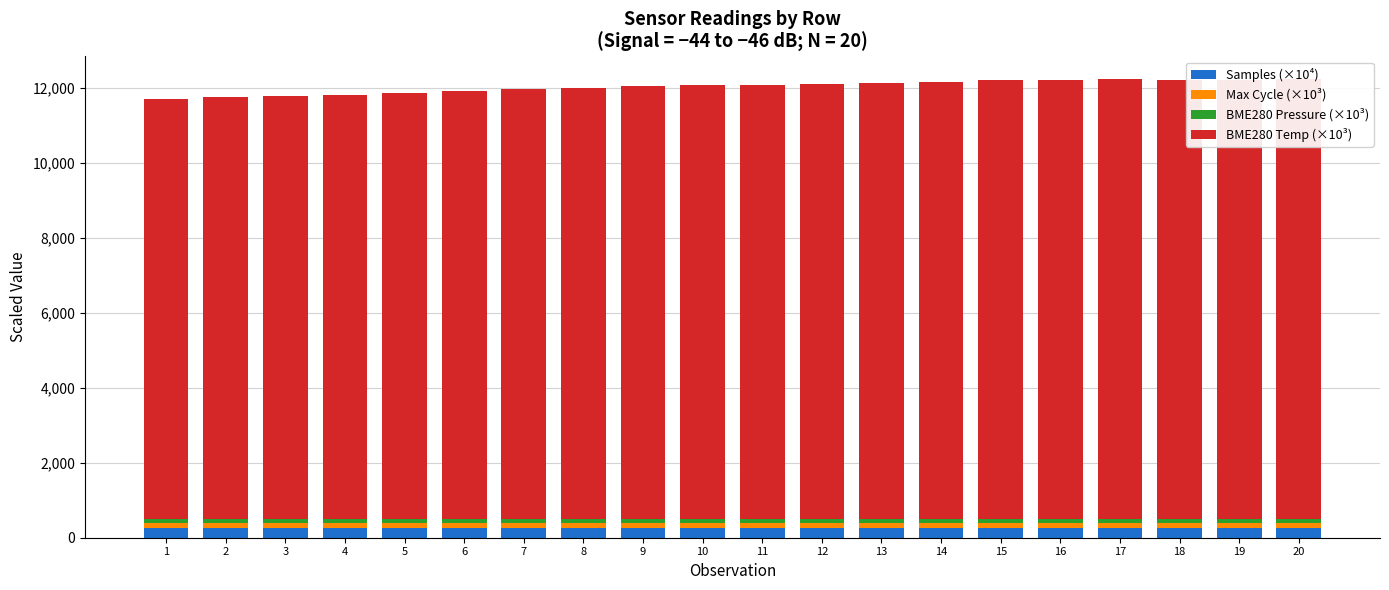

List the series in order of their peak value, highest first.

BME280 Temp (×10³), Samples (×10⁴), Max Cycle (×10³), BME280 Pressure (×10³)